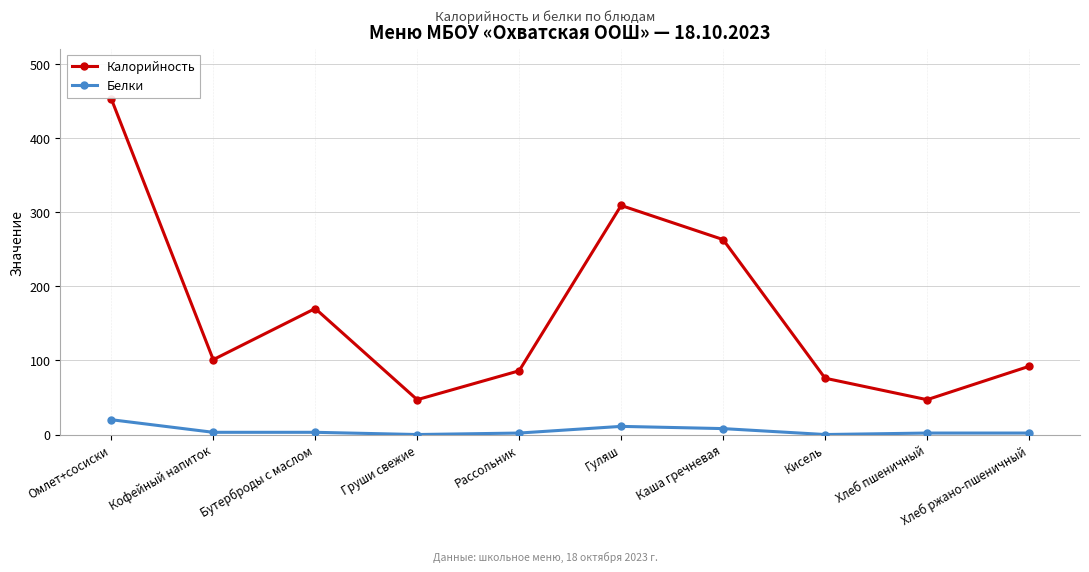

In Калорийность, how many points are higher than both neighbors (excluding endpoints)?

2